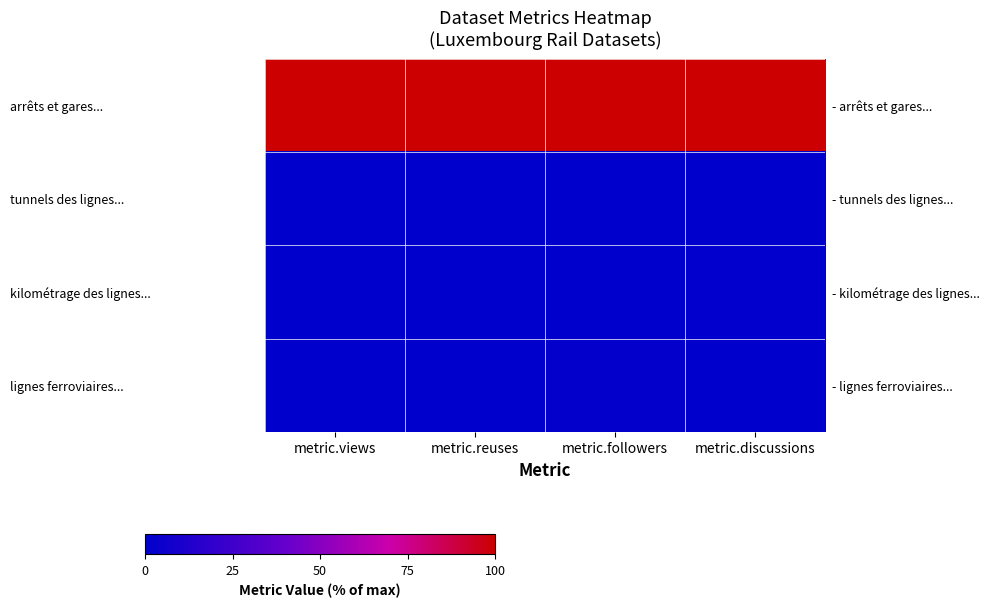

At how many categories does at least one series exceed 57?

4